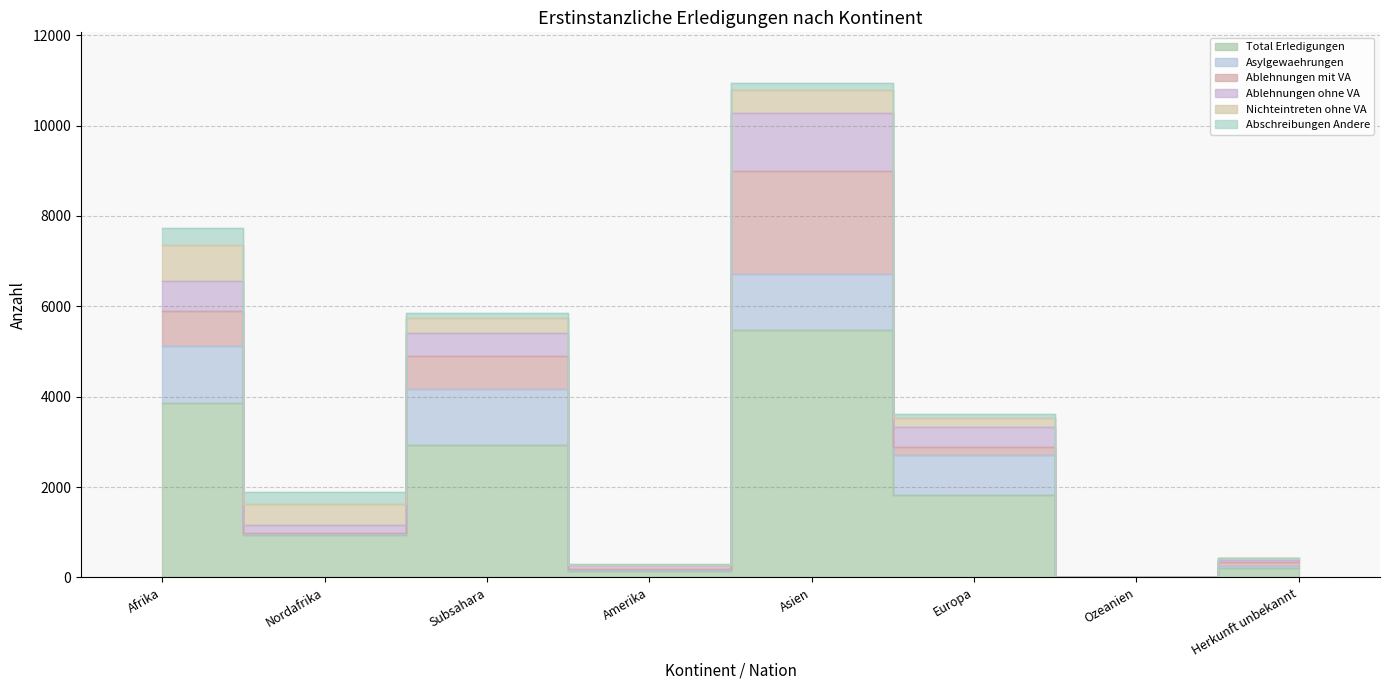

How many data points in Asylgewaehrungen are less than 907?

4